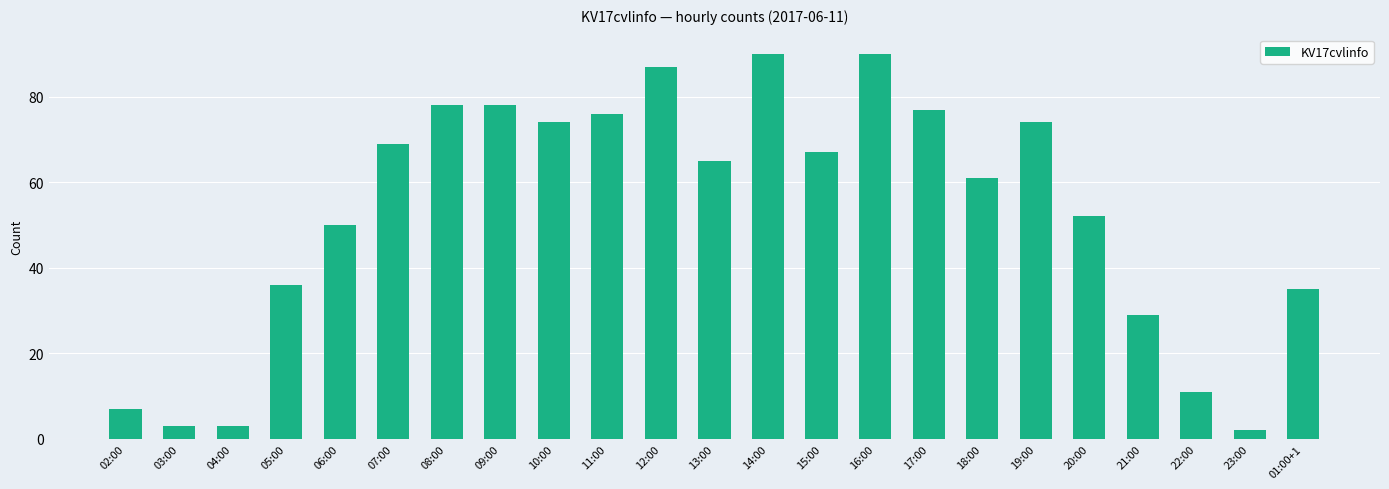

How many series are shown in this chart?

1